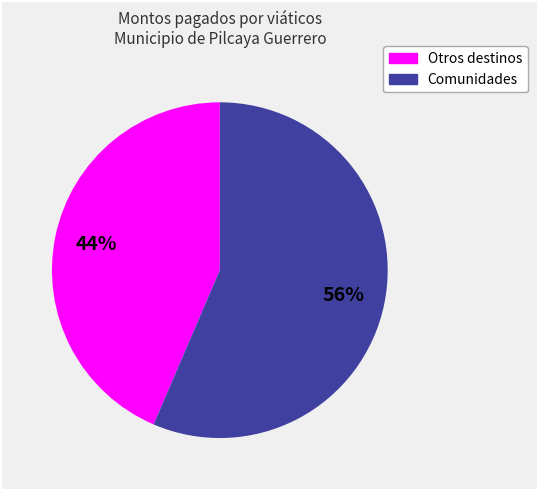

Is there a majority slice in this chart?

Yes